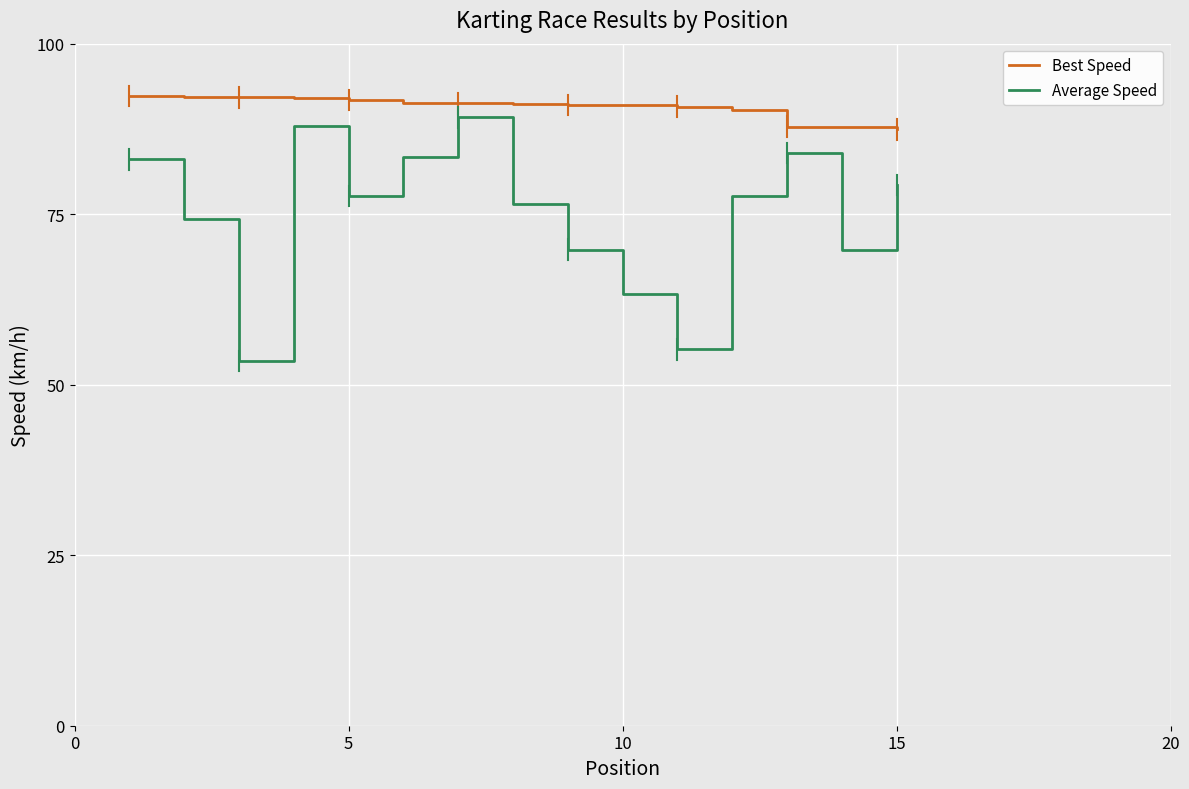

What is the maximum value shown in the chart?

92.4